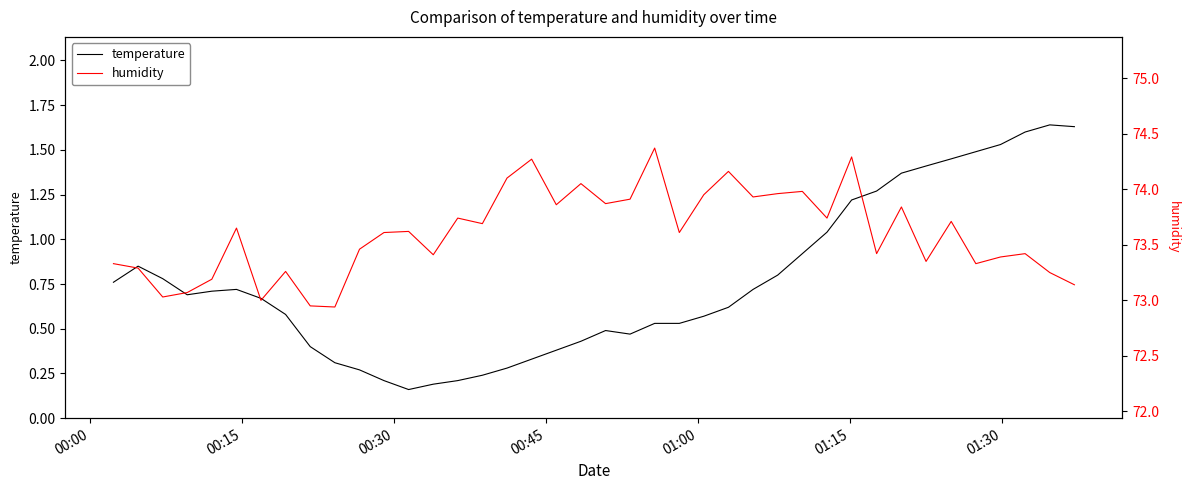

Which series has the largest range (max minus min)?

temperature